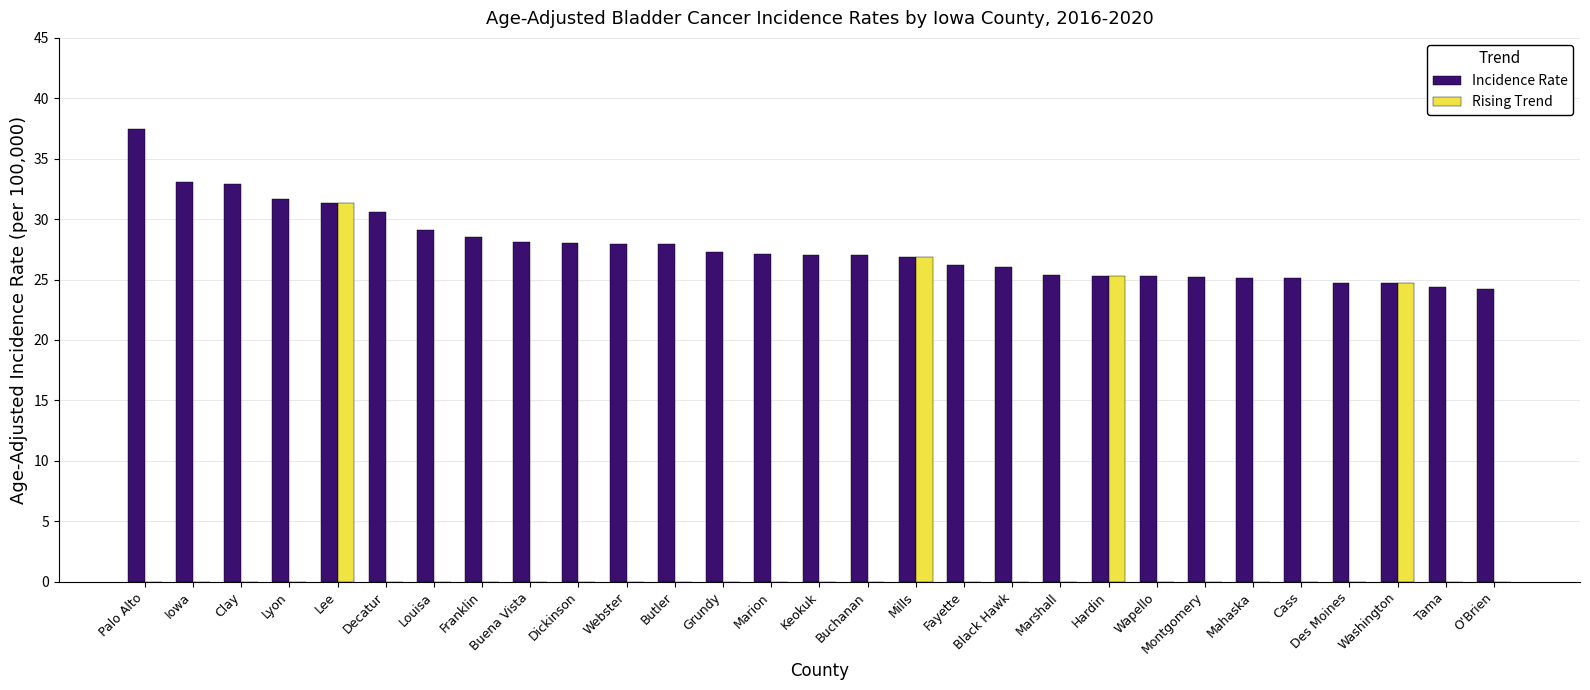

What is the average value of the Rising Trend series?

3.7